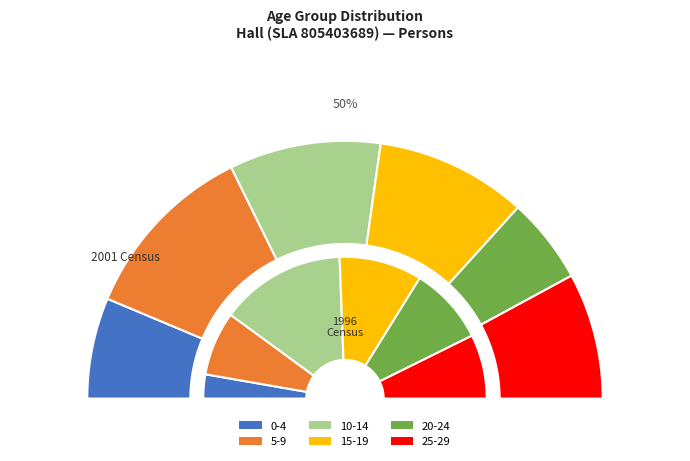

To the nearest percent, what portion does 0-4 represent?

13%